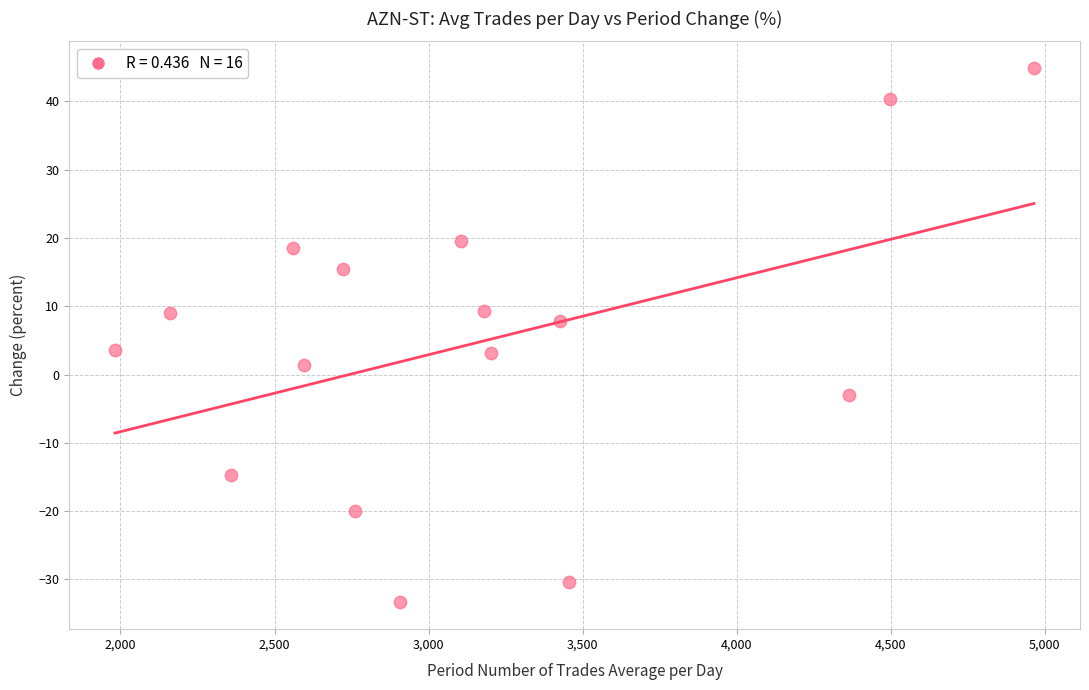

What is the range of Y values (max minus min)?

78.2